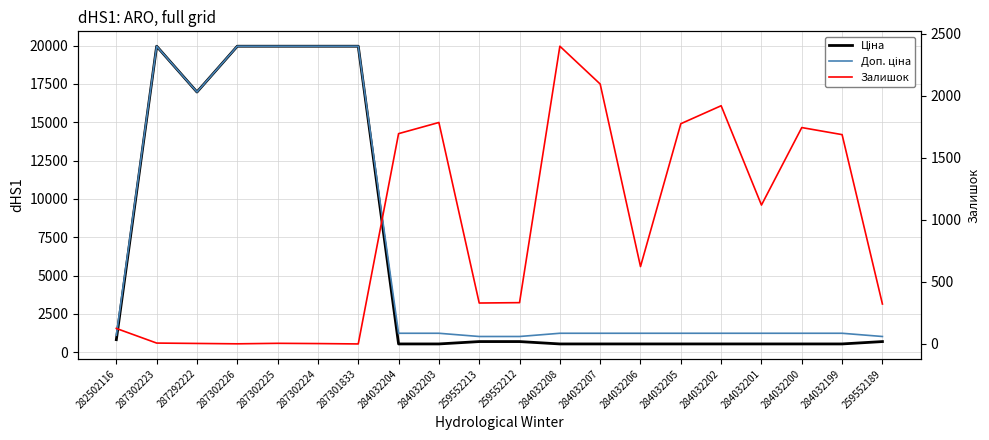

Which has a higher value, 284032205 or 284032206?

284032205